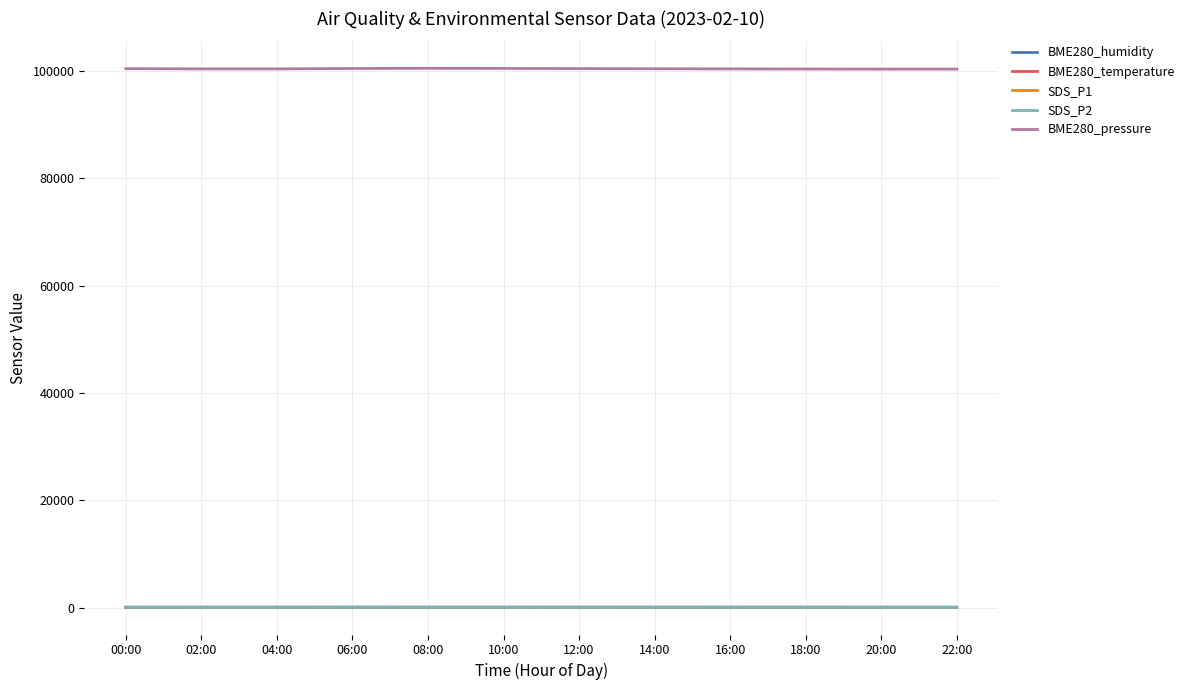

Which series has the largest total across all categories?

BME280_pressure